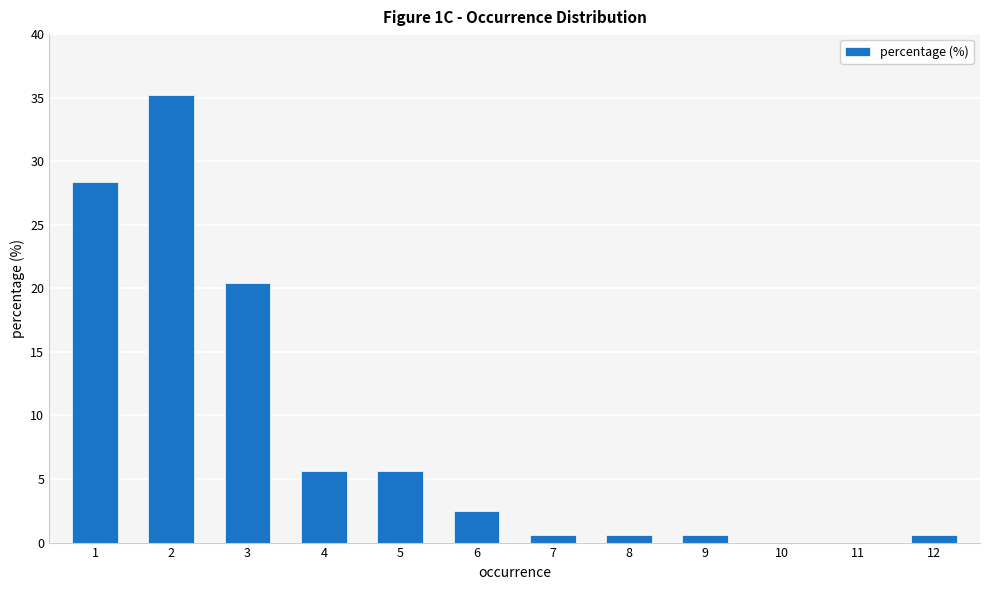

What is the greatest value displayed?

35.2